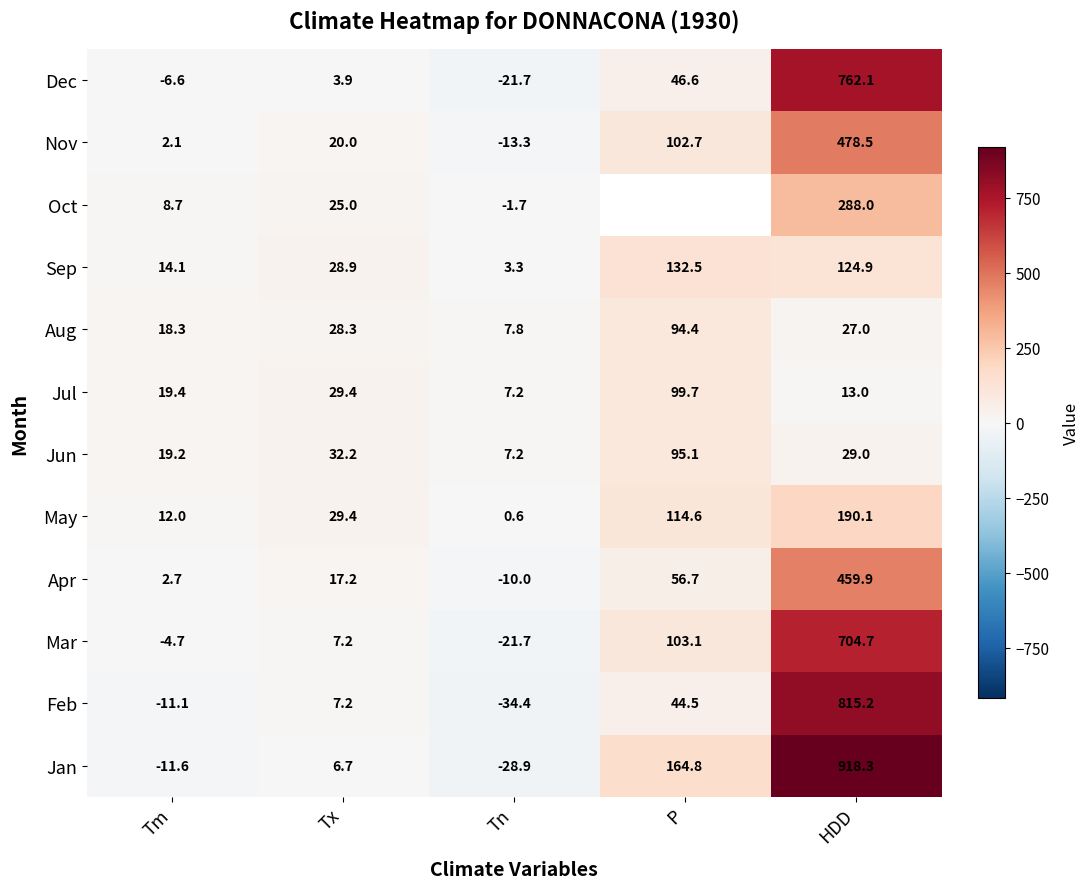

At Tm, list the series in order from smallest to largest.

Jan, Feb, Dec, Mar, Nov, Apr, Oct, May, Sep, Aug, Jun, Jul